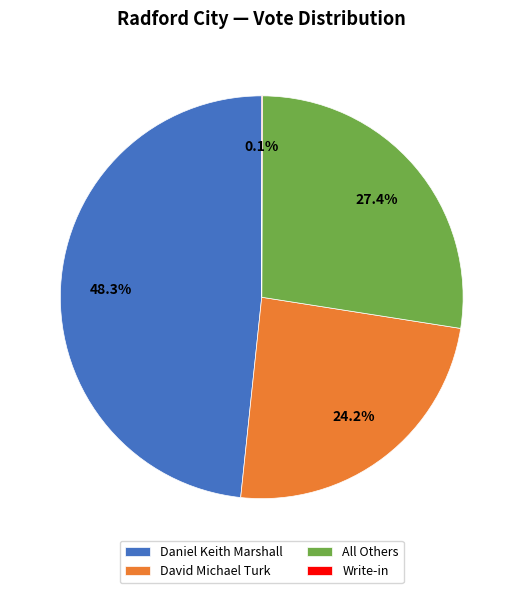

What percentage is the All Others slice, to the nearest percent?

27%